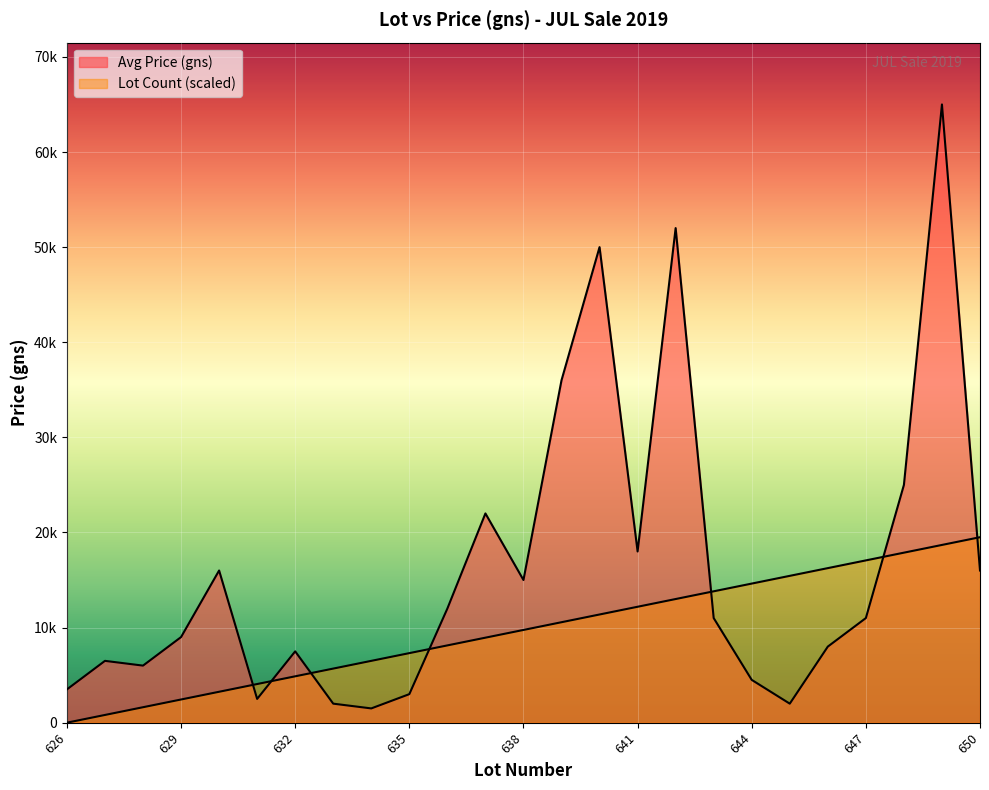

Which category has the highest value in the Avg Price (gns) series?

649